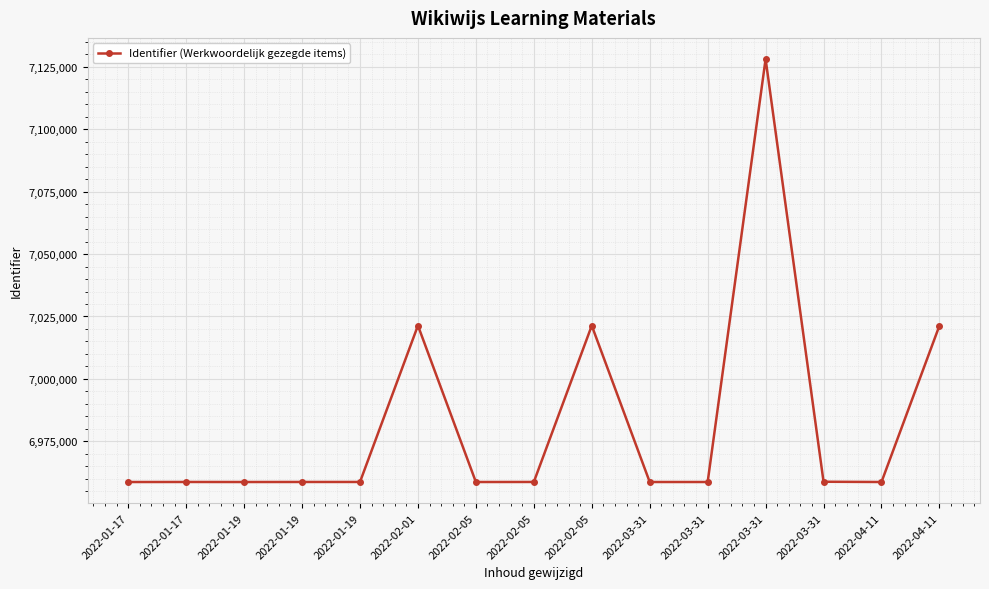

How many data points does each series have?

15